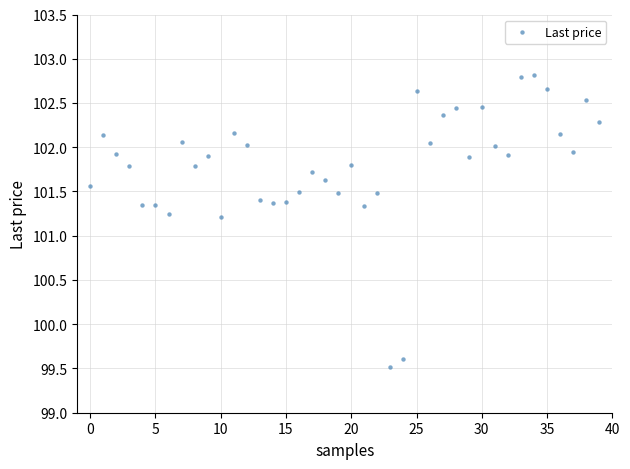

What is the range of Y values (max minus min)?

3.3